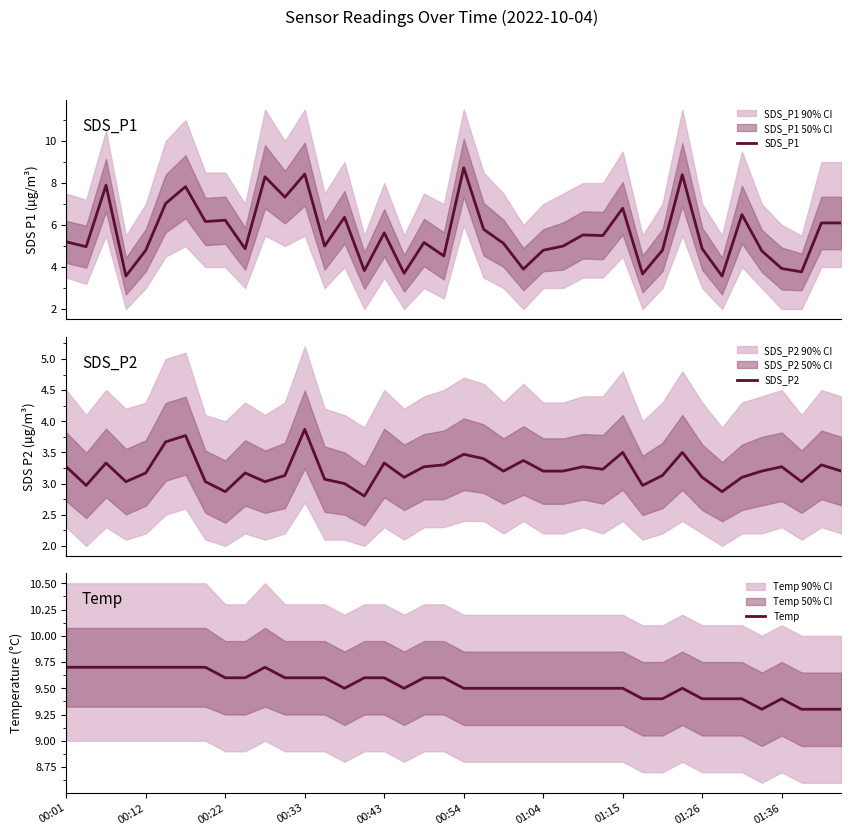

Which series has the largest total across all categories?

Temp